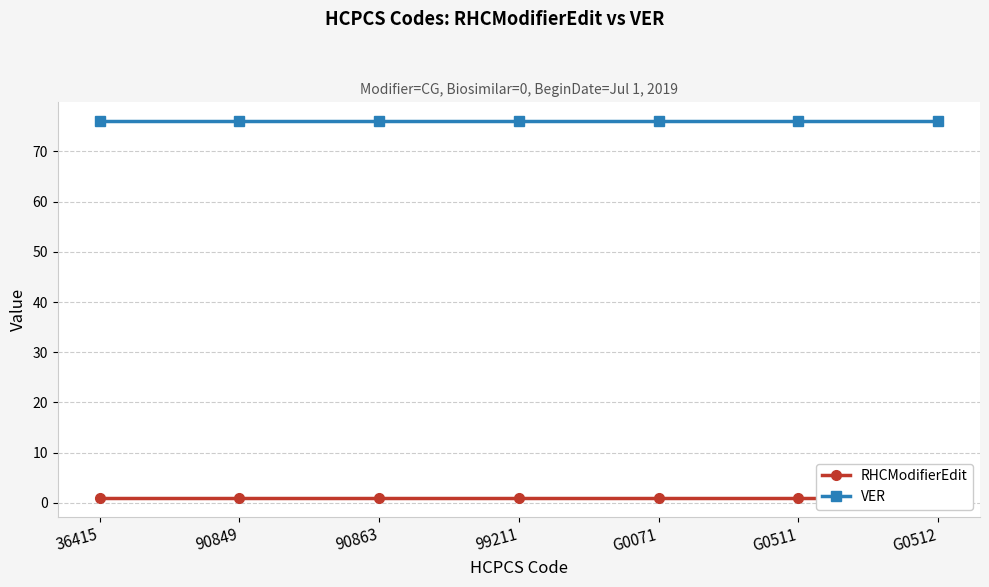

Reading left to right, list all the values displayed in this chart.

RHCModifierEdit: 1	1	1	1	1	1	1
VER: 76	76	76	76	76	76	76